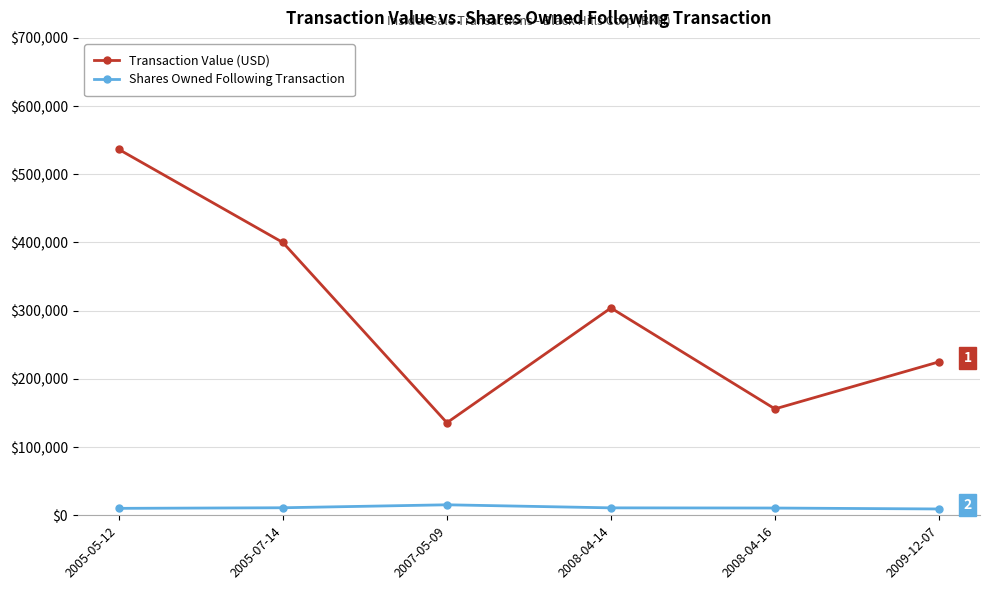

What is the difference between the second highest and minimum values in the Shares Owned Following Transaction series?

1775